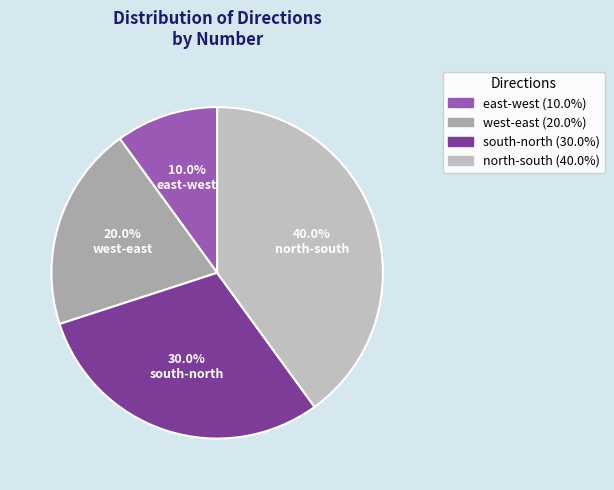

Rank the categories by value from lowest to highest.

east-west, west-east, south-north, north-south